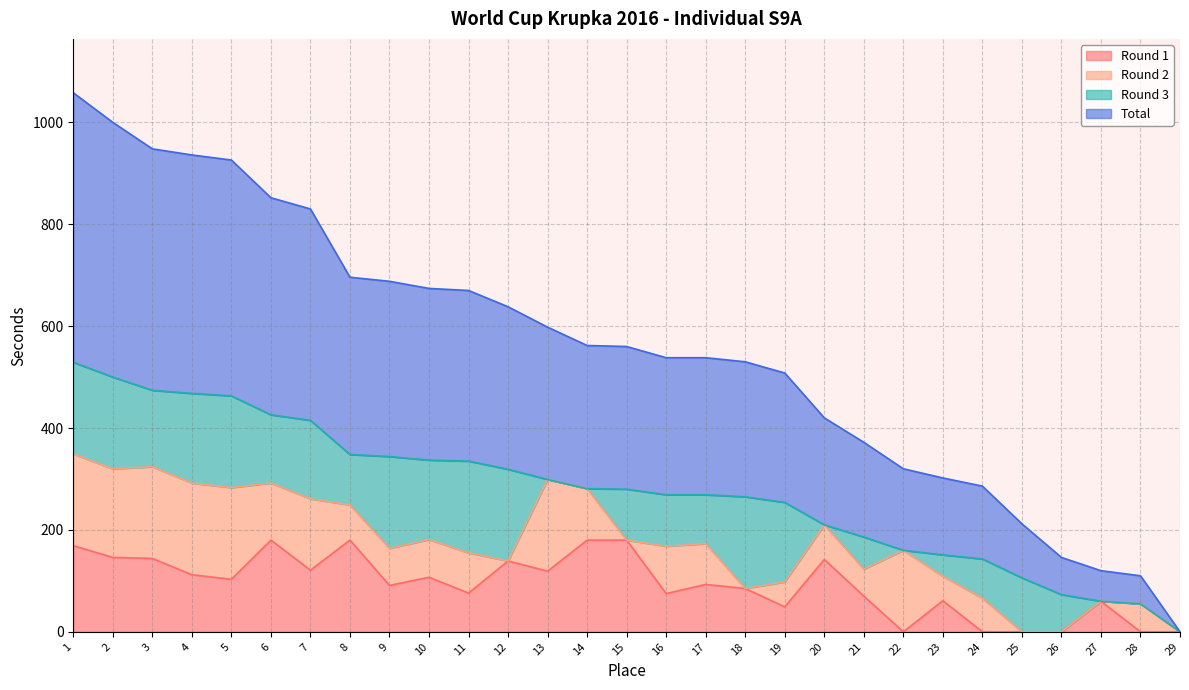

The value of Round 1 at 15 is 180. True or false?

True